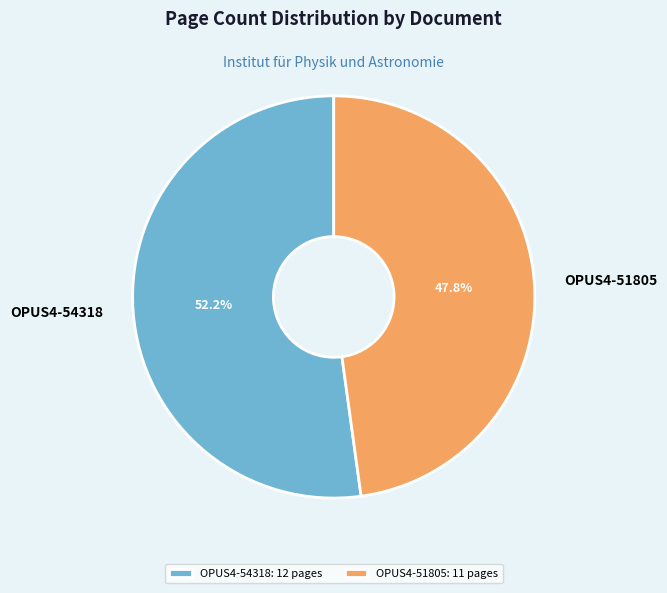

True or false: OPUS4-54318 accounts for 52% of the total.

True